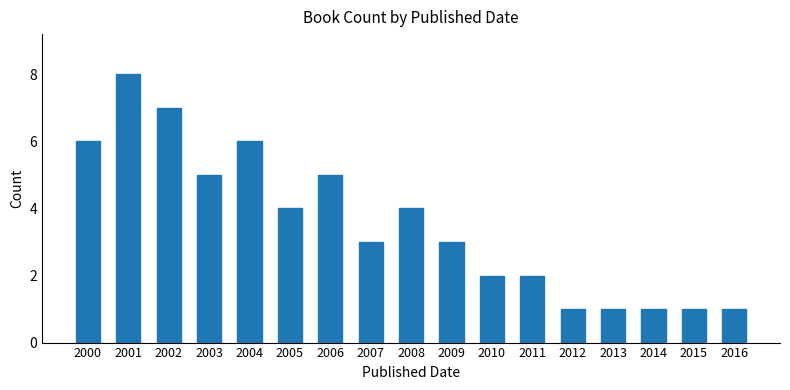

What is the approximate value at 2006?

5